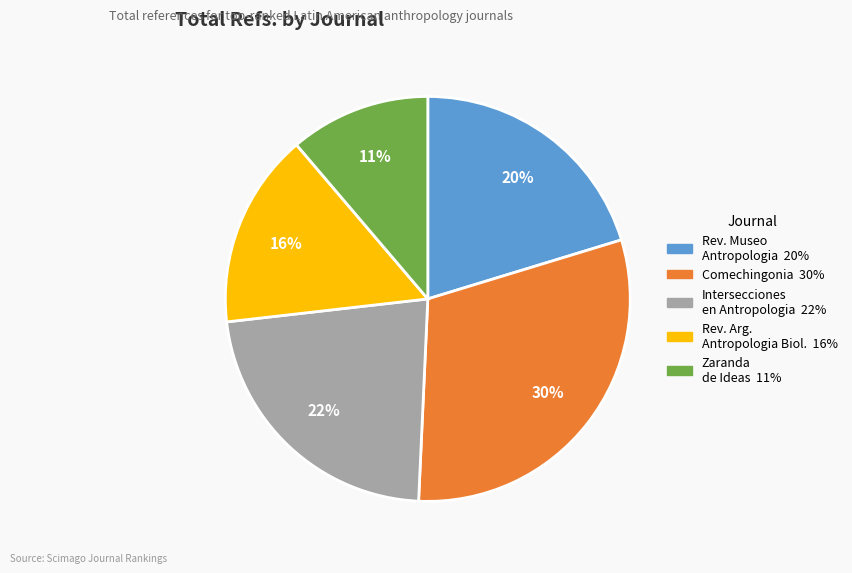

Is there a majority slice in this chart?

No